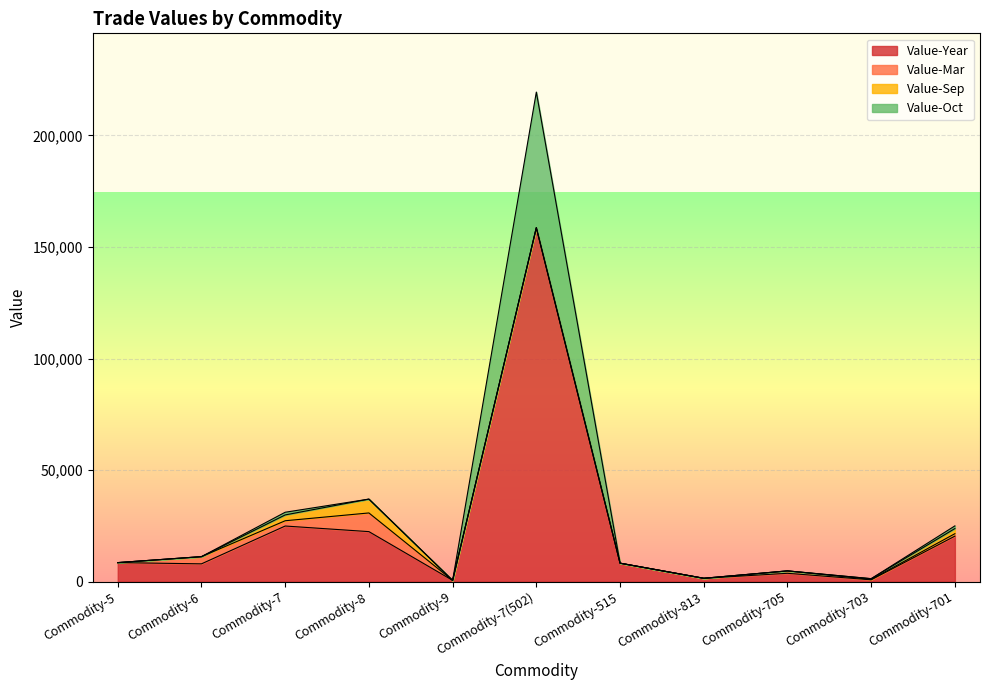

The Value-Oct series shows 18693 at Commodity-6. True or false?

False